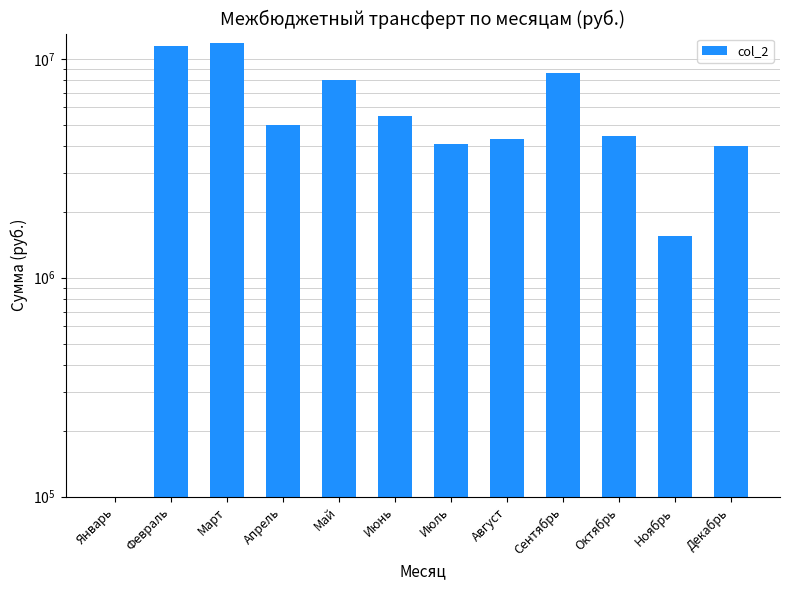

How many data points does each series have?

12